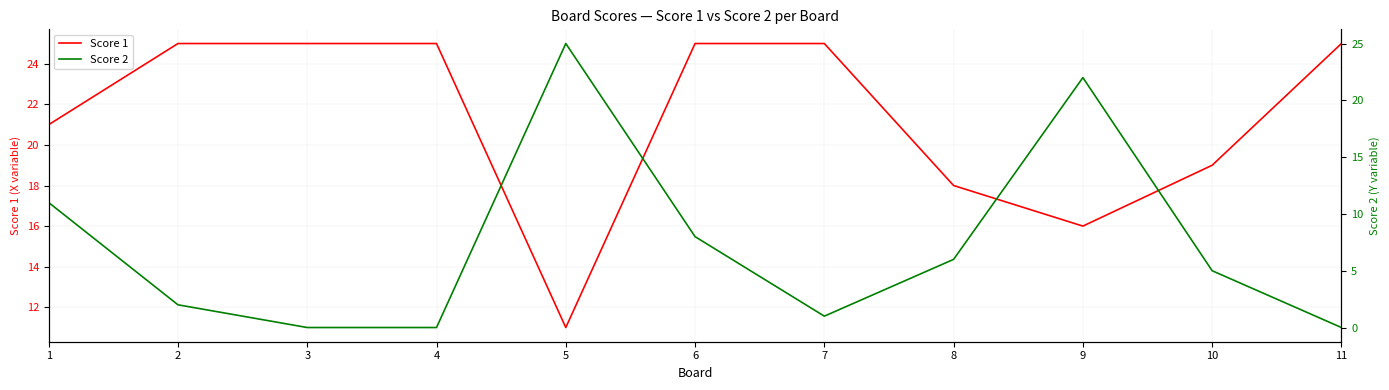

Reading right to left, extract all data points from this chart.

Score 1: 11=25	10=19	9=16	8=18	7=25	6=25	5=11	4=25	3=25	2=25	1=21
Score 2: 11=0	10=5	9=22	8=6	7=1	6=8	5=25	4=0	3=0	2=2	1=11